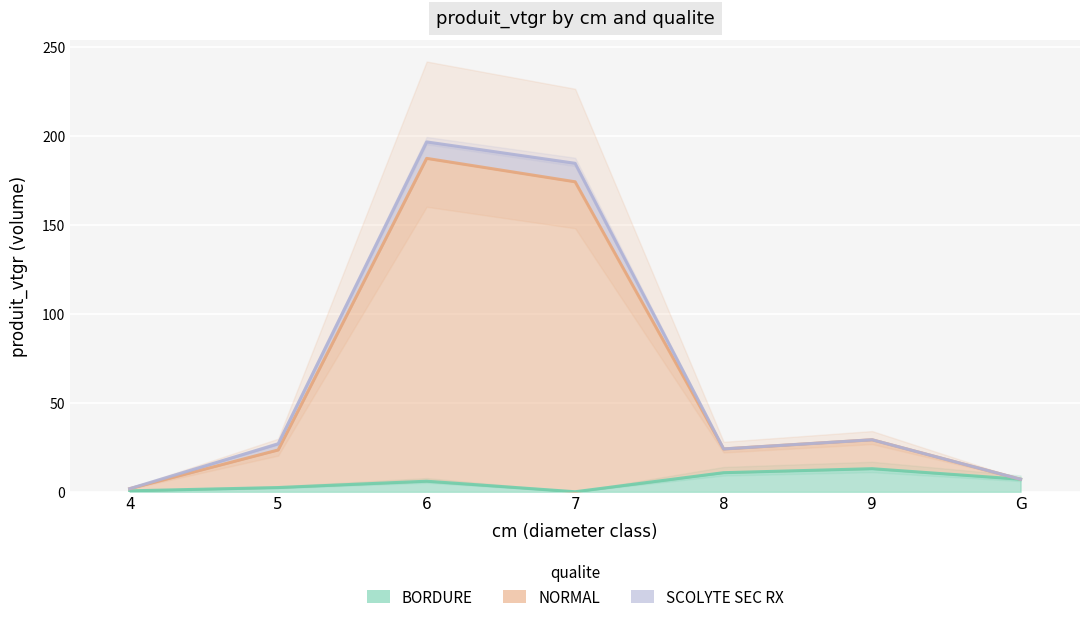

At which label is BORDURE closest to 6?

6